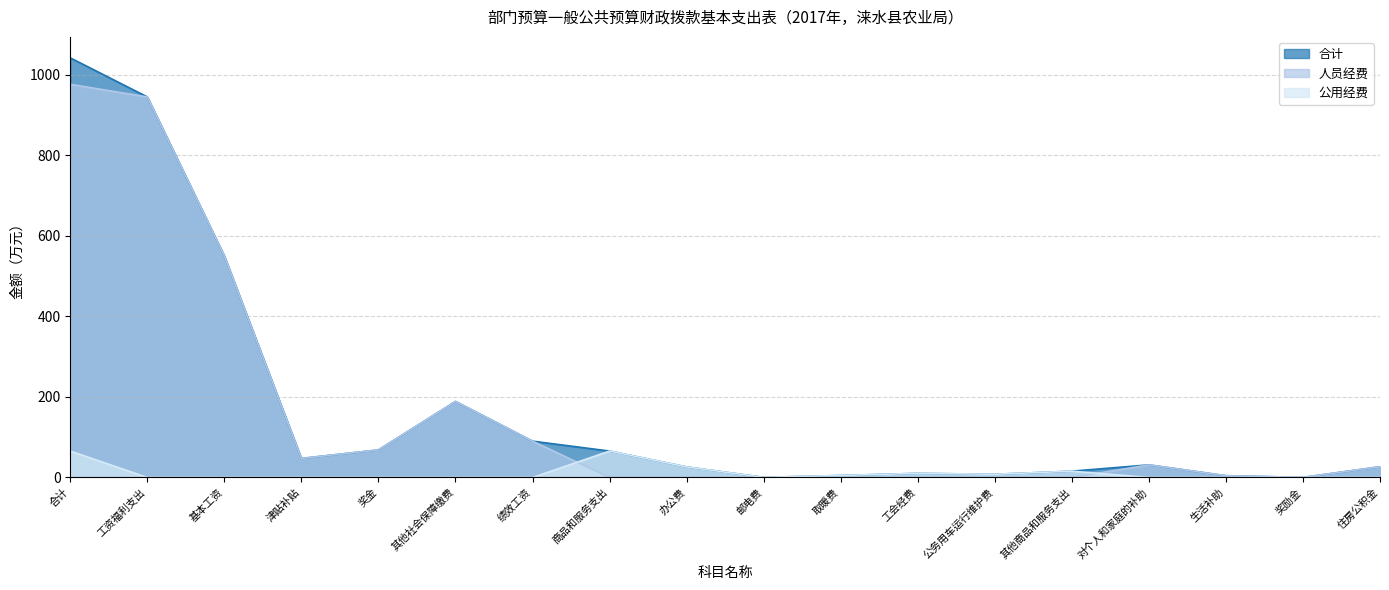

Reading left to right, what are all the values shown in this chart?

合计: 合计=1042.0	工资福利支出=945.1	基本工资=550.2	津贴补贴=47.4	奖金=68.5	其他社会保障缴费=188.8	绩效工资=90.2	商品和服务支出=65.6	办公费=26.2	邮电费=0.4	取暖费=5.0	工会经费=10.3	公务用车运行维护费=8.0	其他商品和服务支出=15.7	对个人和家庭的补助=31.4	生活补助=4.4	奖励金=0.3	住房公积金=26.7
人员经费: 合计=976.4	工资福利支出=945.1	基本工资=550.2	津贴补贴=47.4	奖金=68.5	其他社会保障缴费=188.8	绩效工资=90.2	商品和服务支出=0.0	办公费=0.0	邮电费=0.0	取暖费=0.0	工会经费=0.0	公务用车运行维护费=0.0	其他商品和服务支出=0.0	对个人和家庭的补助=31.4	生活补助=4.4	奖励金=0.3	住房公积金=26.7
公用经费: 合计=65.6	工资福利支出=0.0	基本工资=0.0	津贴补贴=0.0	奖金=0.0	其他社会保障缴费=0.0	绩效工资=0.0	商品和服务支出=65.6	办公费=26.2	邮电费=0.4	取暖费=5.0	工会经费=10.3	公务用车运行维护费=8.0	其他商品和服务支出=15.7	对个人和家庭的补助=0.0	生活补助=0.0	奖励金=0.0	住房公积金=0.0